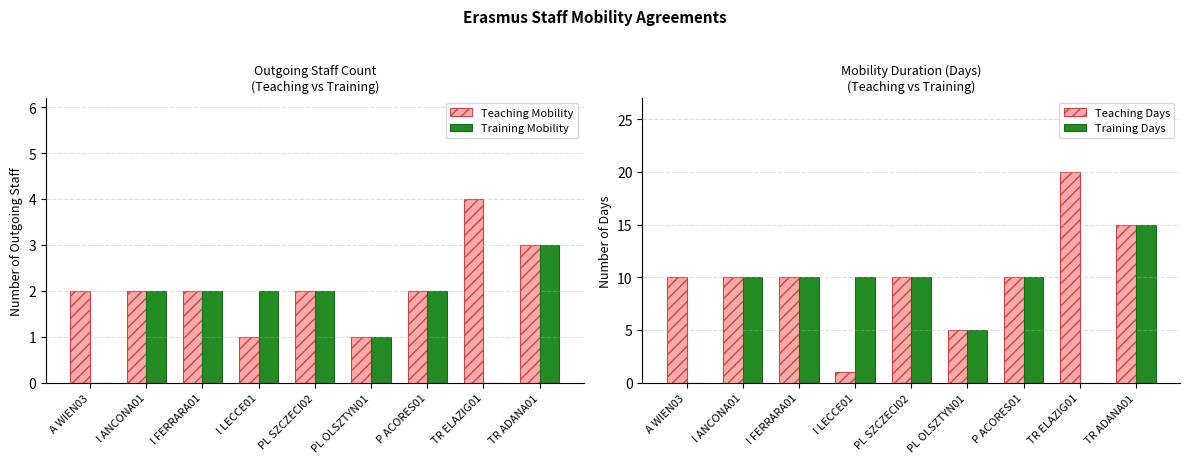

Count the Training Mobility values in the range 1 to 2.

6